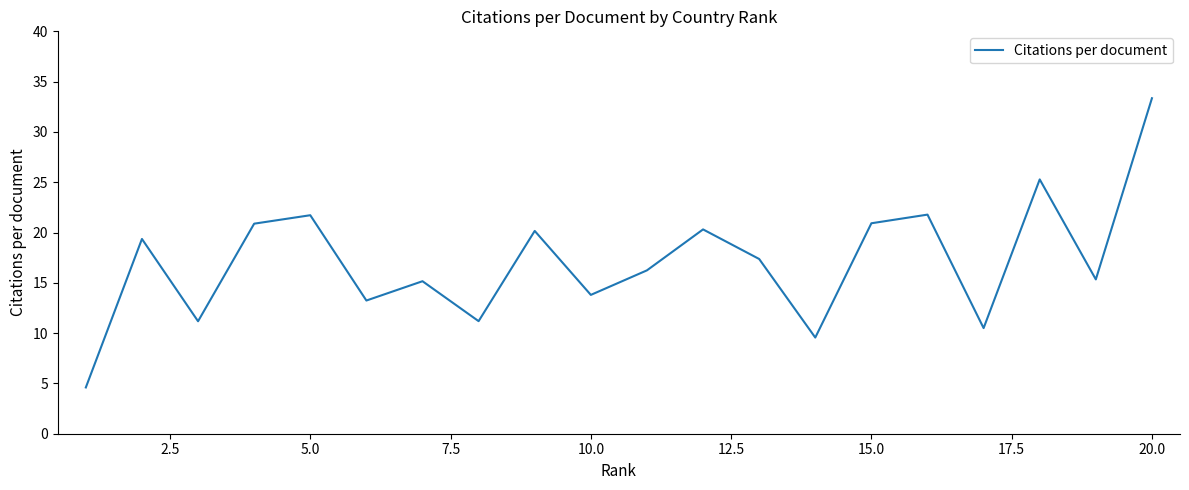

What is the minimum value shown in the chart?

4.6